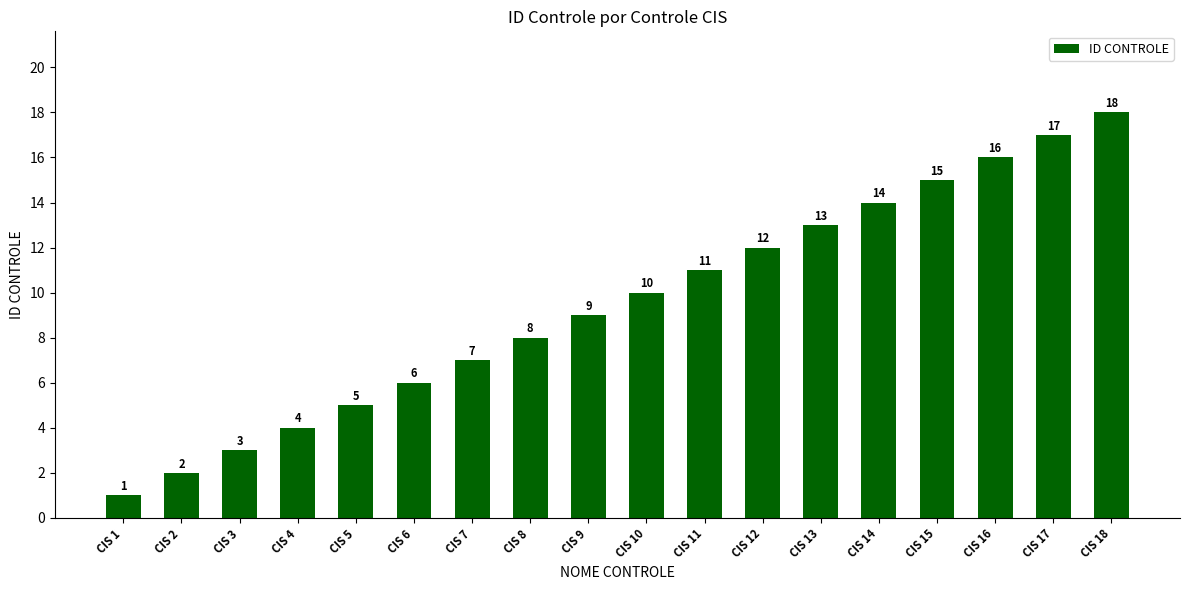

What is the difference between the second highest and minimum values?

16